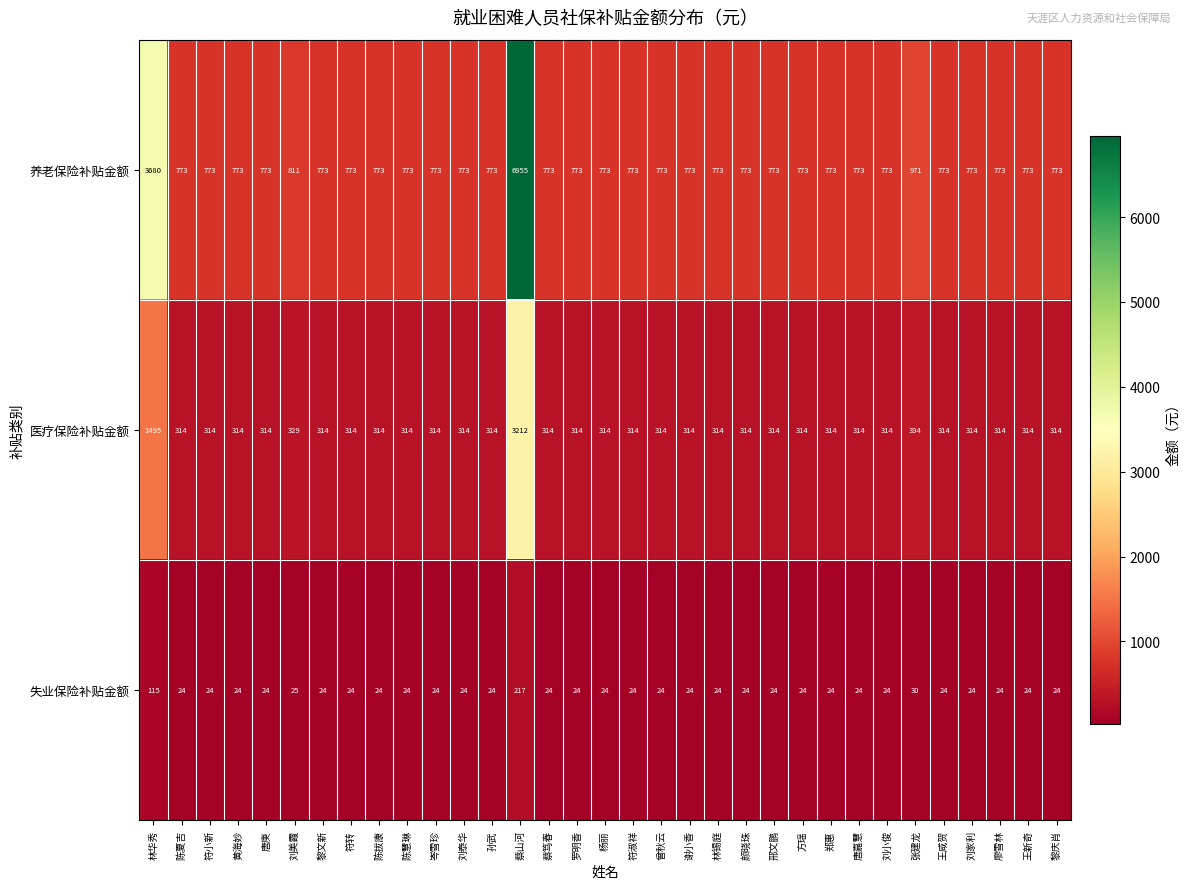

What is the difference between the maximum and minimum values in the 医疗保险补贴金额 series?

2898